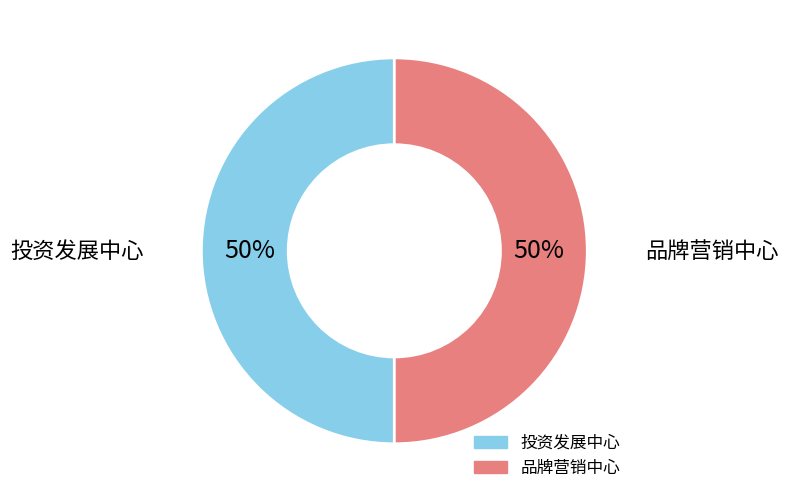

Do 品牌营销中心 and 投资发展中心 together represent more than half of the pie?

Yes